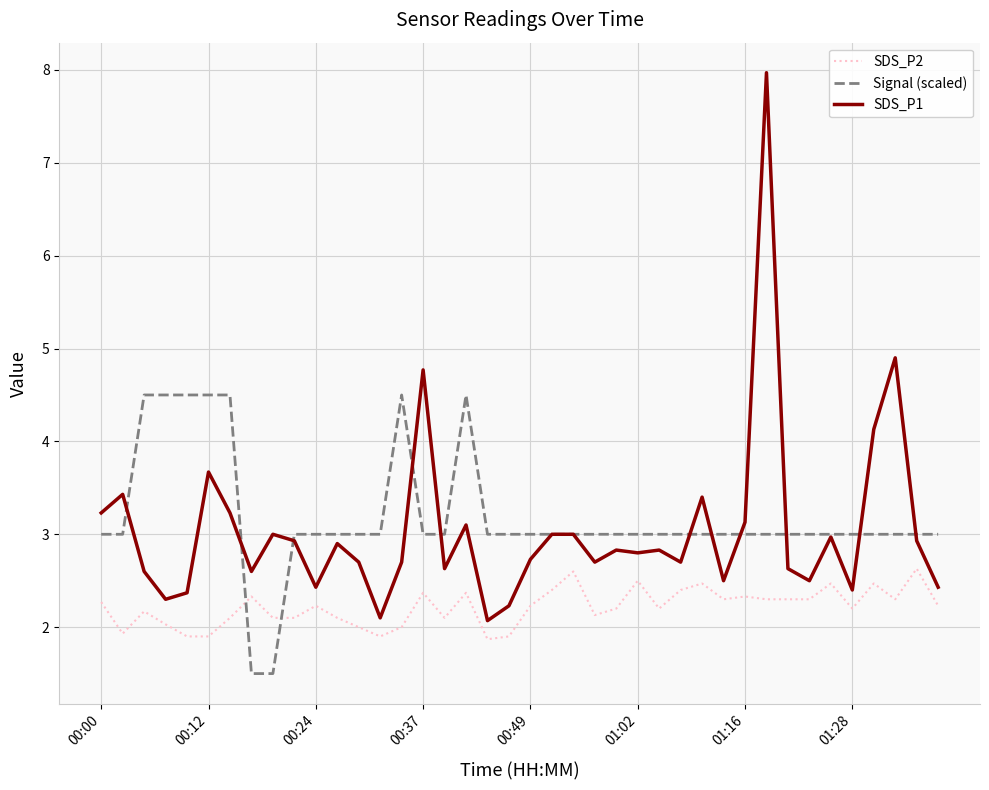

Which series has the widest spread of values?

SDS_P1